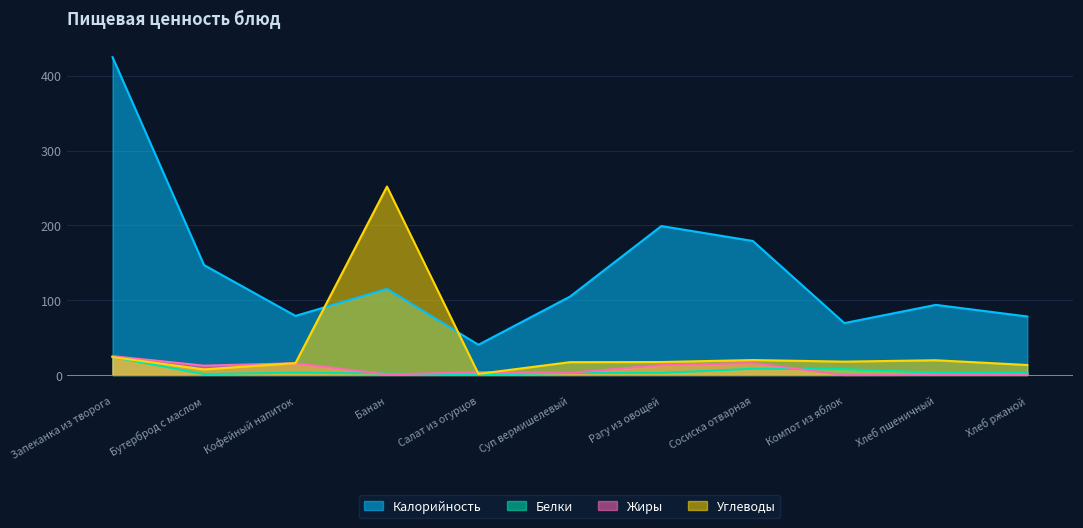

Reading right to left, list all the values displayed in this chart.

Калорийность: 78.2	93.8	69.4	179.2	199.2	104.8	40.4	115.2	79.0	147.0	425.0
Белки: 2.6	3.0	7.8	8.3	2.8	2.7	0.5	1.8	3.2	1.2	24.0
Жиры: 0.5	0.3	0.0	16.0	13.2	2.8	3.6	0.8	15.7	12.5	25.2
Углеводы: 13.4	19.7	17.9	20.0	17.3	17.1	1.4	252.0	15.9	7.5	23.9